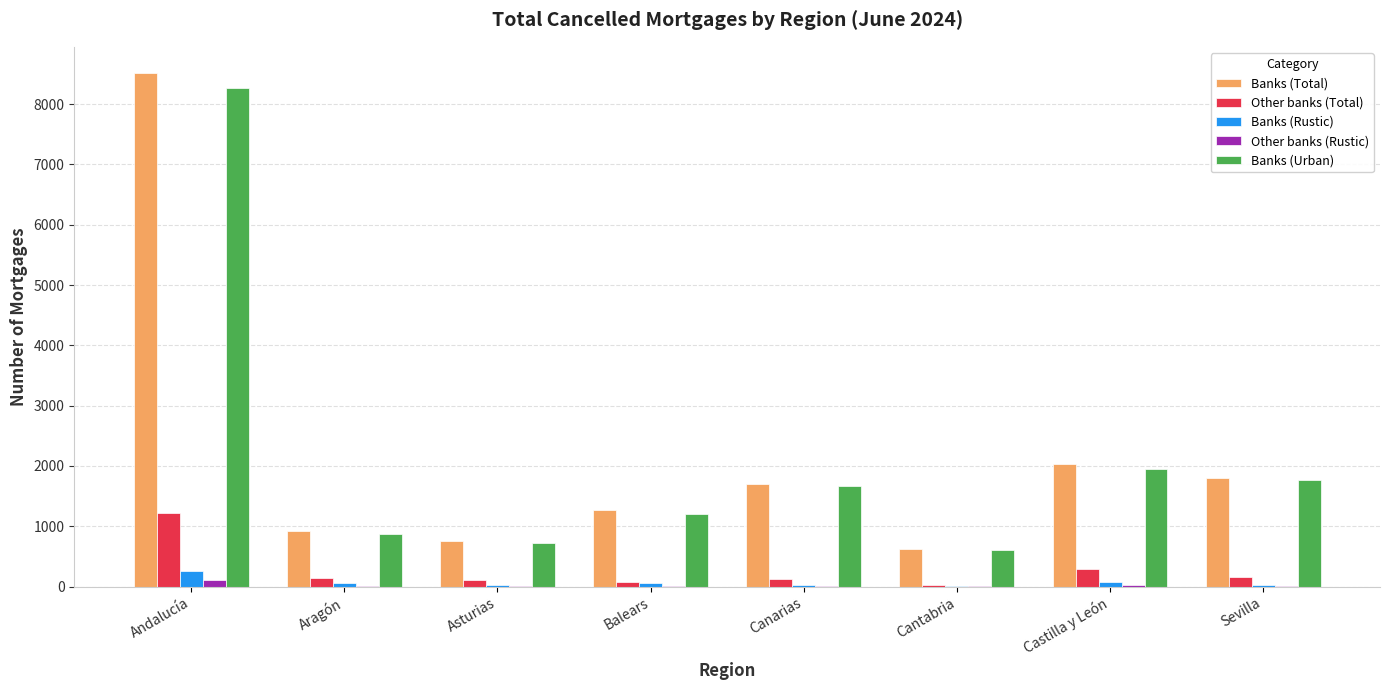

What is the total value across all series at Canarias?

3514